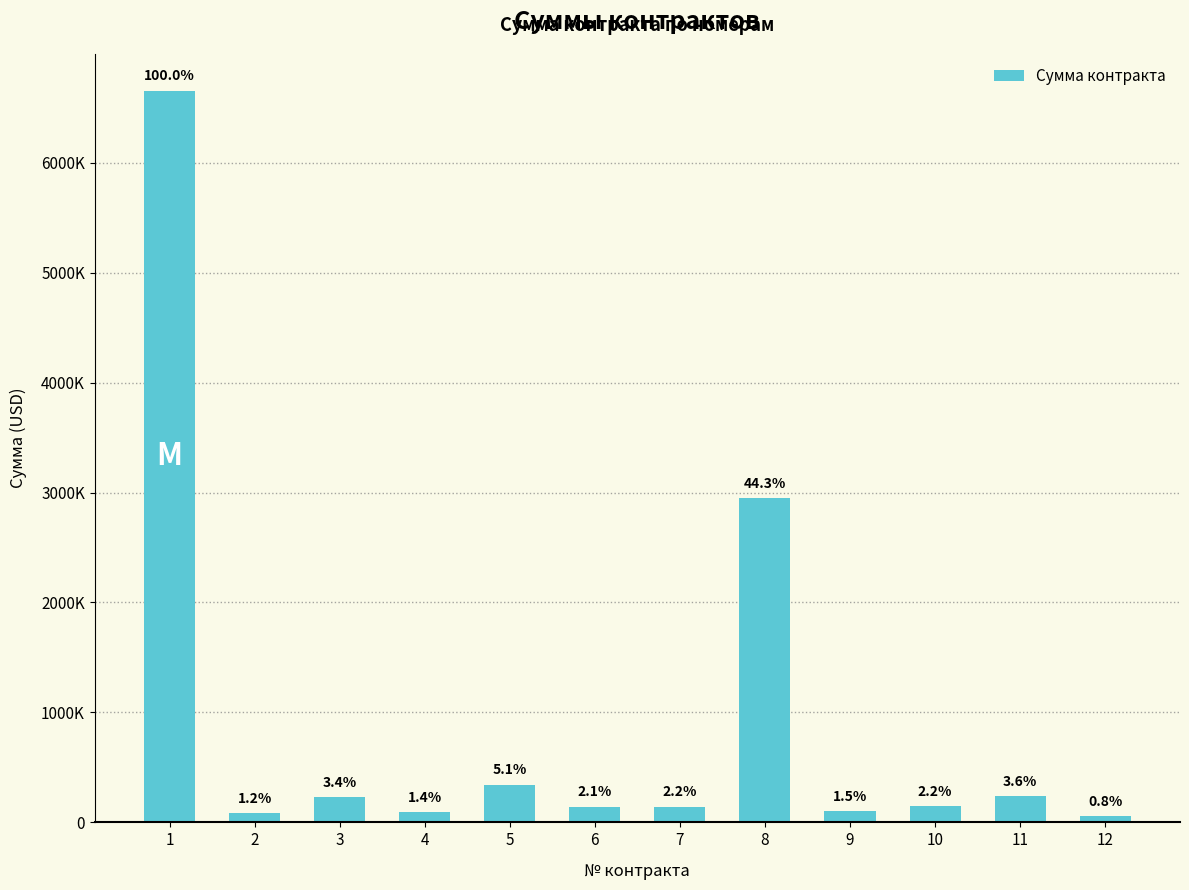

Approximately how many times larger is the value at 12 compared to 10?

0.4